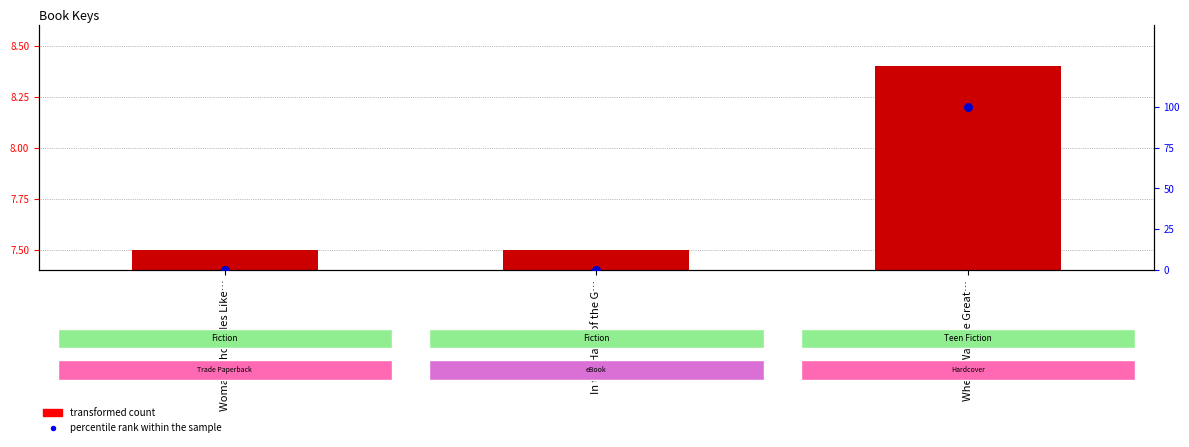

At which category is the sum across all series the highest?

When I Was the Great…